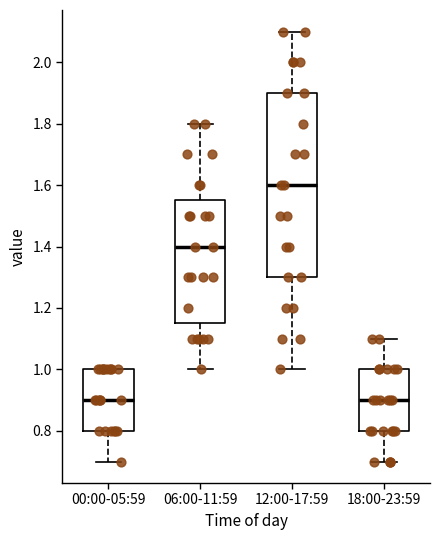

Comparing the boxes themselves (not the whiskers), which one is the tallest?

12:00-17:59